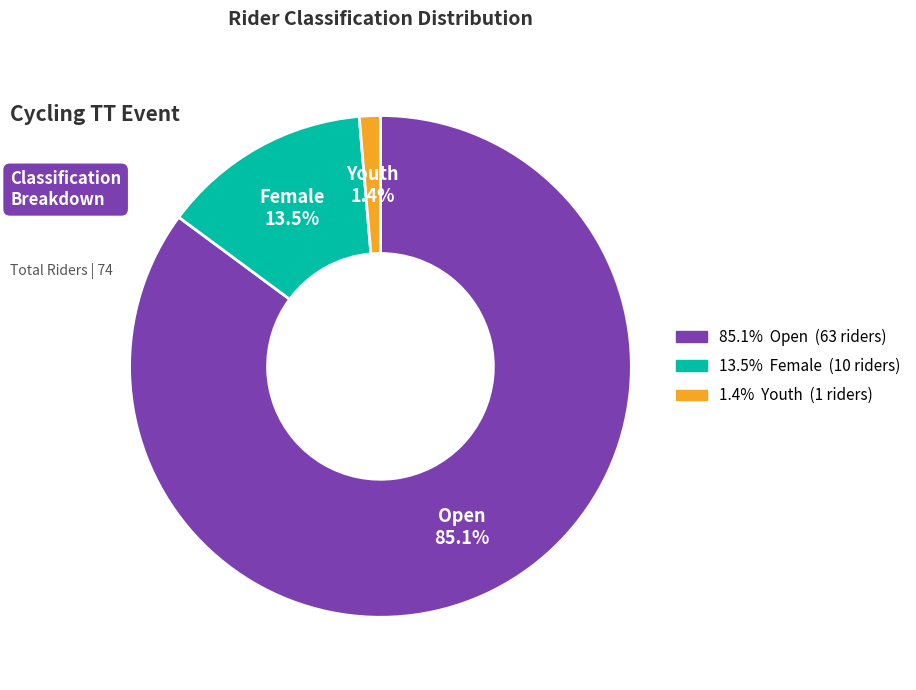

Does any single category account for the majority?

Yes